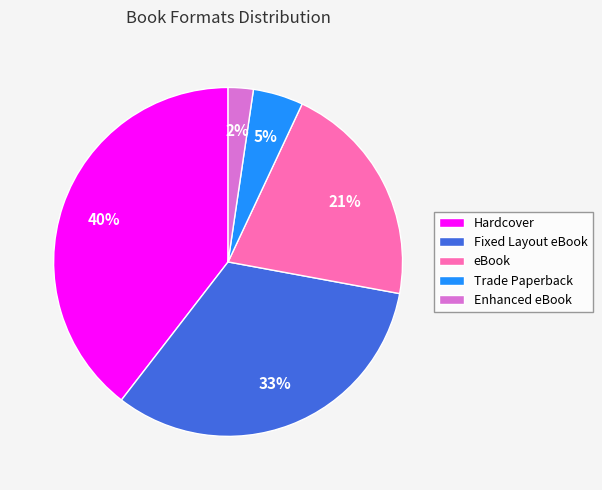

Between Trade Paperback and Enhanced eBook, which is larger?

Trade Paperback